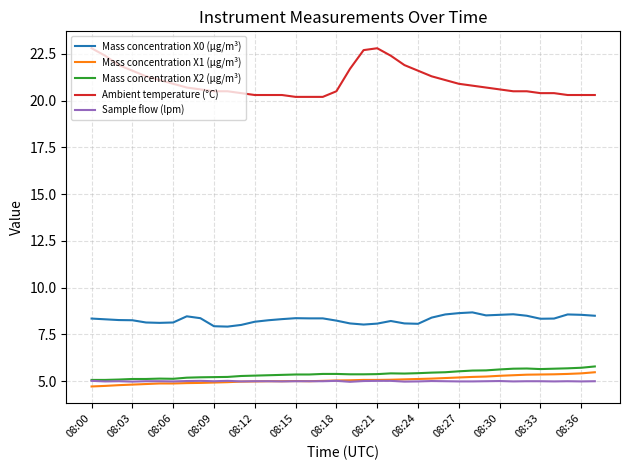

True or false: Mass concentration X2 (μg/m³) and Mass concentration X1 (μg/m³) intersect in this chart.

False